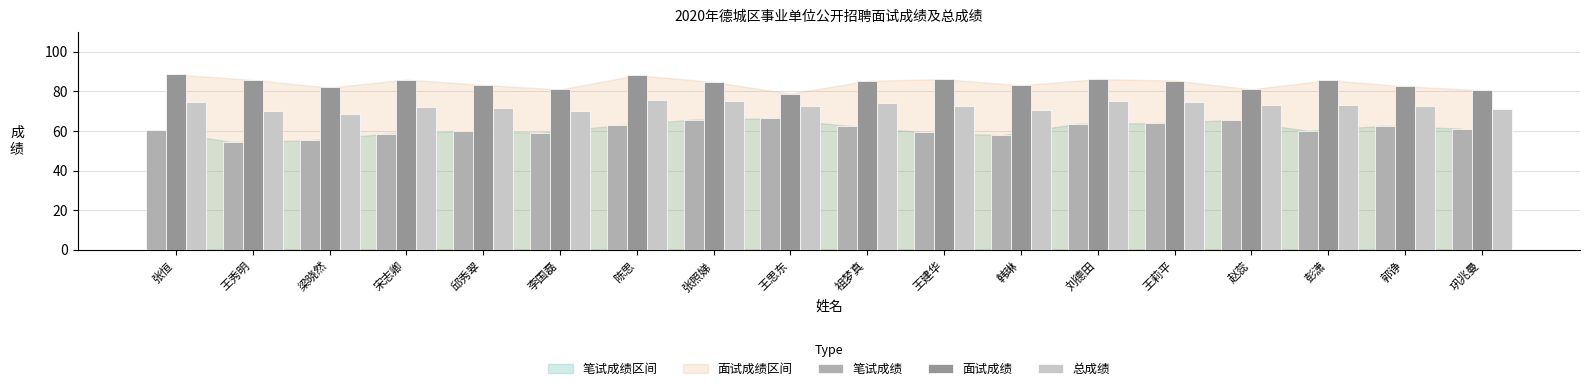

Which category has the lowest value across all series?

王秀明